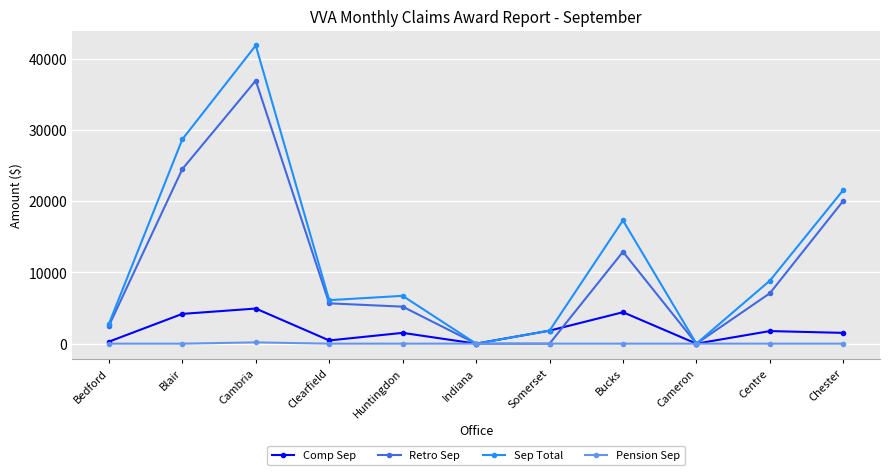

What is the difference between the second highest and minimum values in the Comp Sep series?

4413